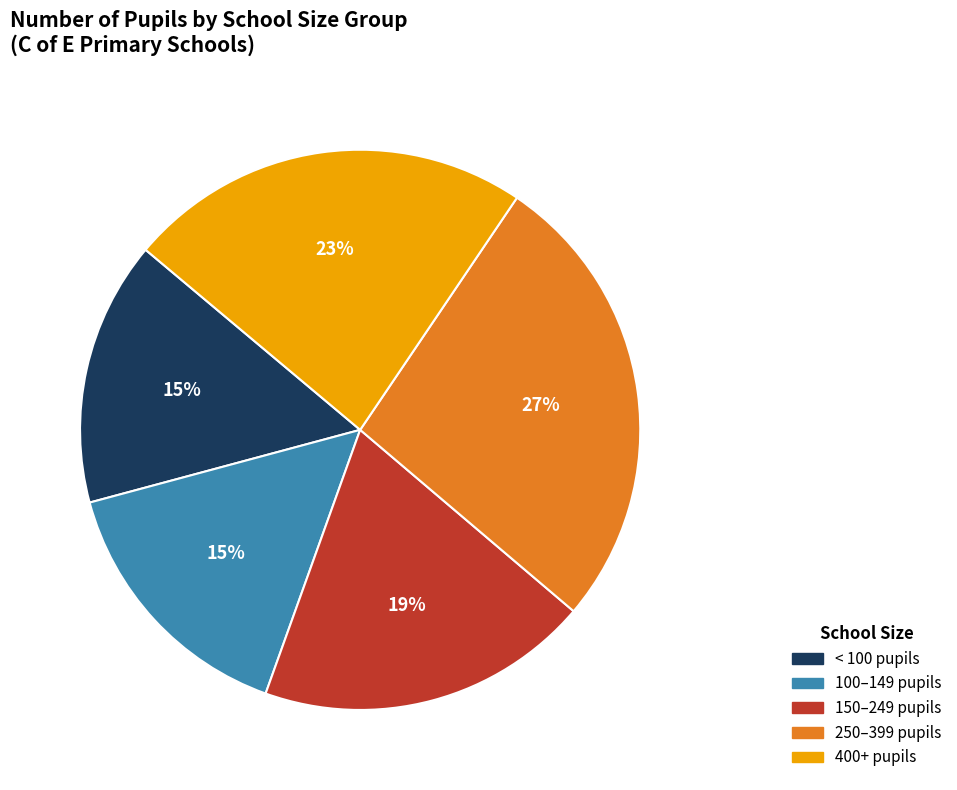

Does any single category account for the majority?

No